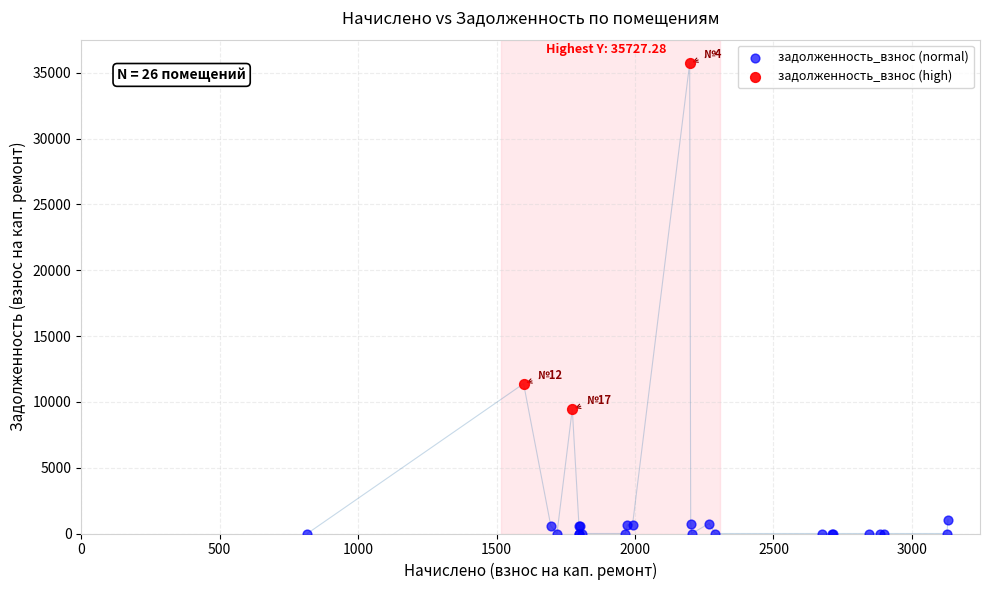

Which series contains the lowest Y value?

задолженность_взнос (normal)